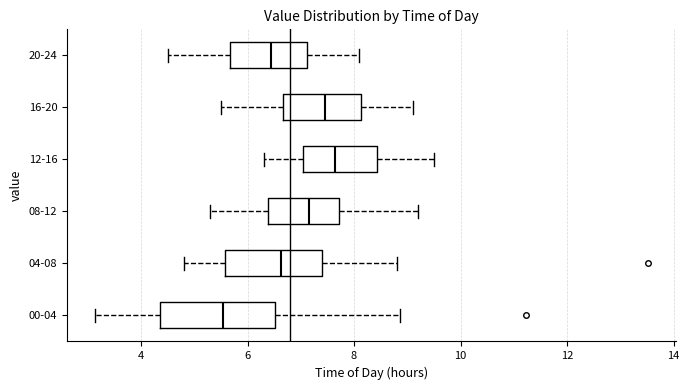

Which box has the furthest to the left median line?

00-04